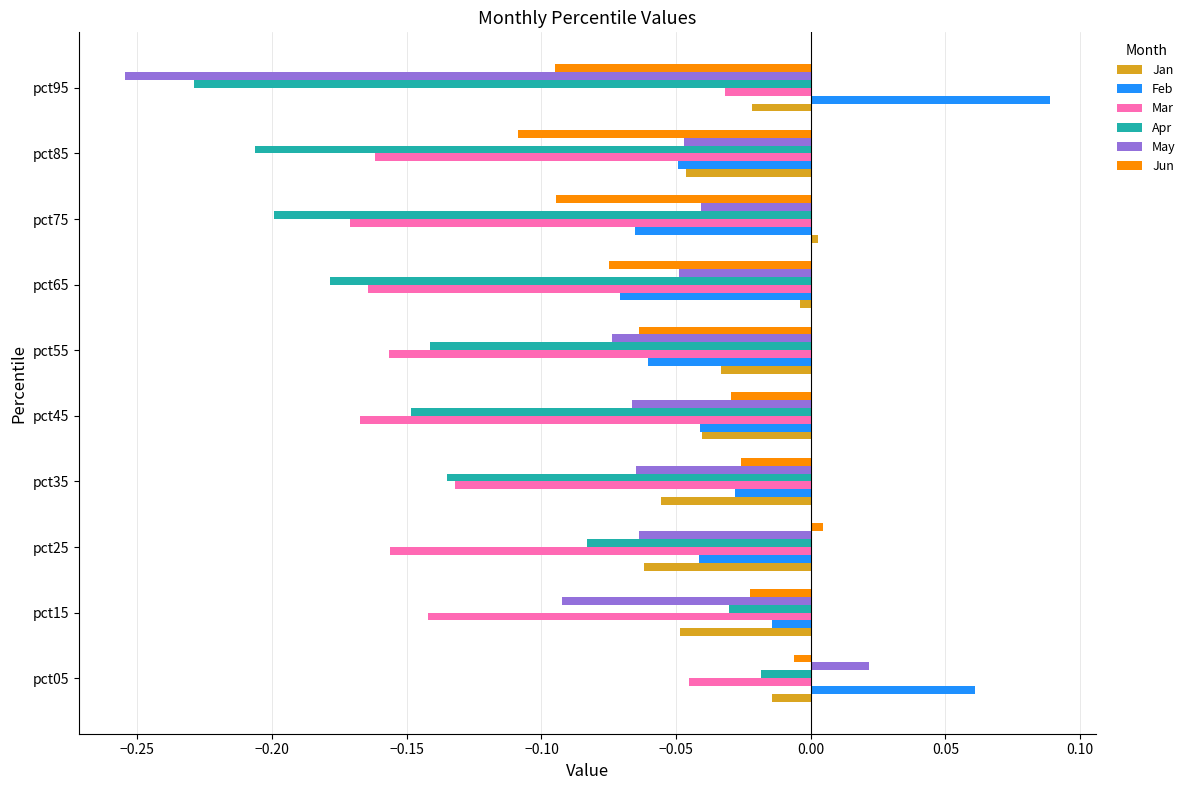

Is it true that Mar equals -0.2 at pct65?

True